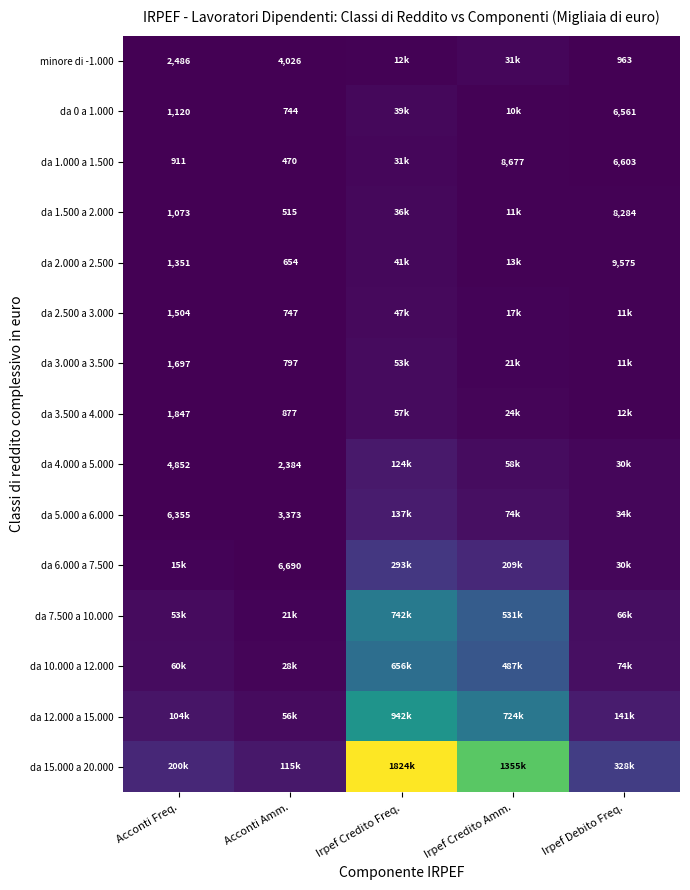

Is it true that da 4.000 a 5.000 equals 4852 at Acconti Freq.?

True